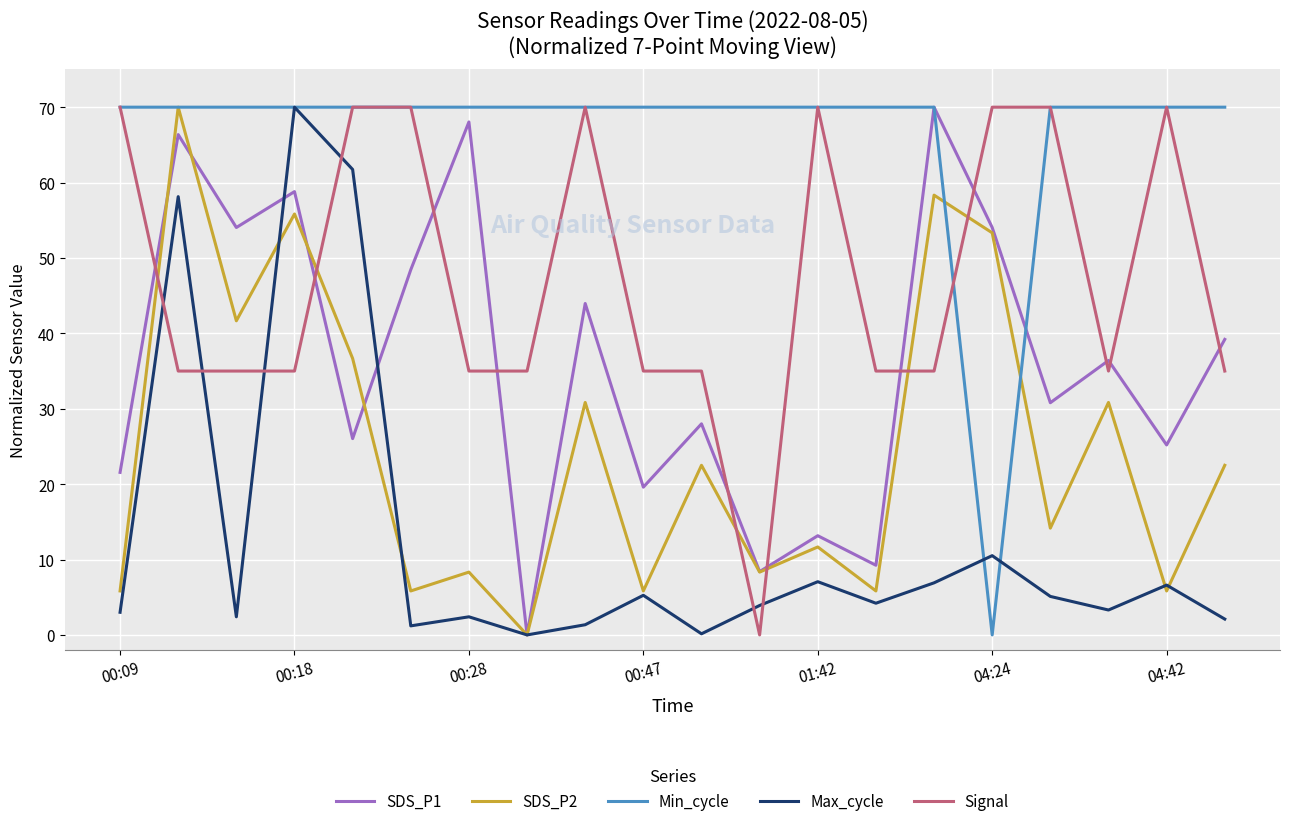

Rank the series by their average value, from highest to lowest.

Min_cycle, Signal, SDS_P1, SDS_P2, Max_cycle